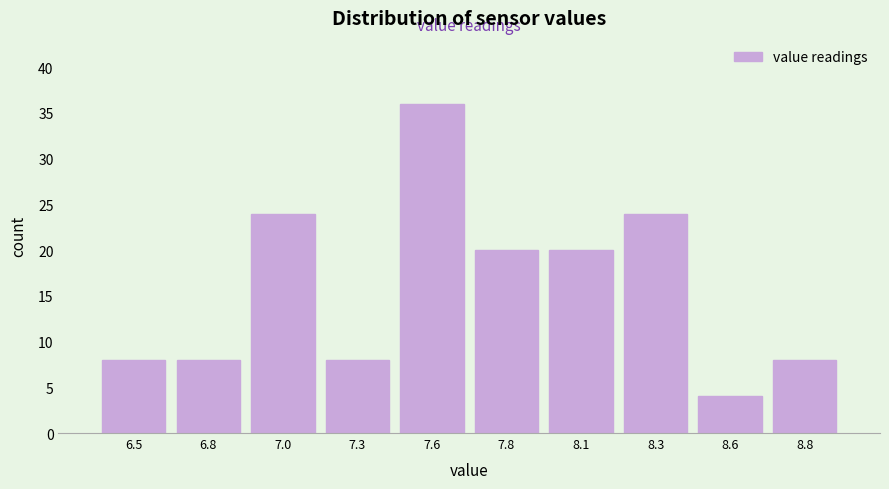

Reading left to right, transcribe all the data shown in this chart.

8	8	24	8	36	20	20	24	4	8